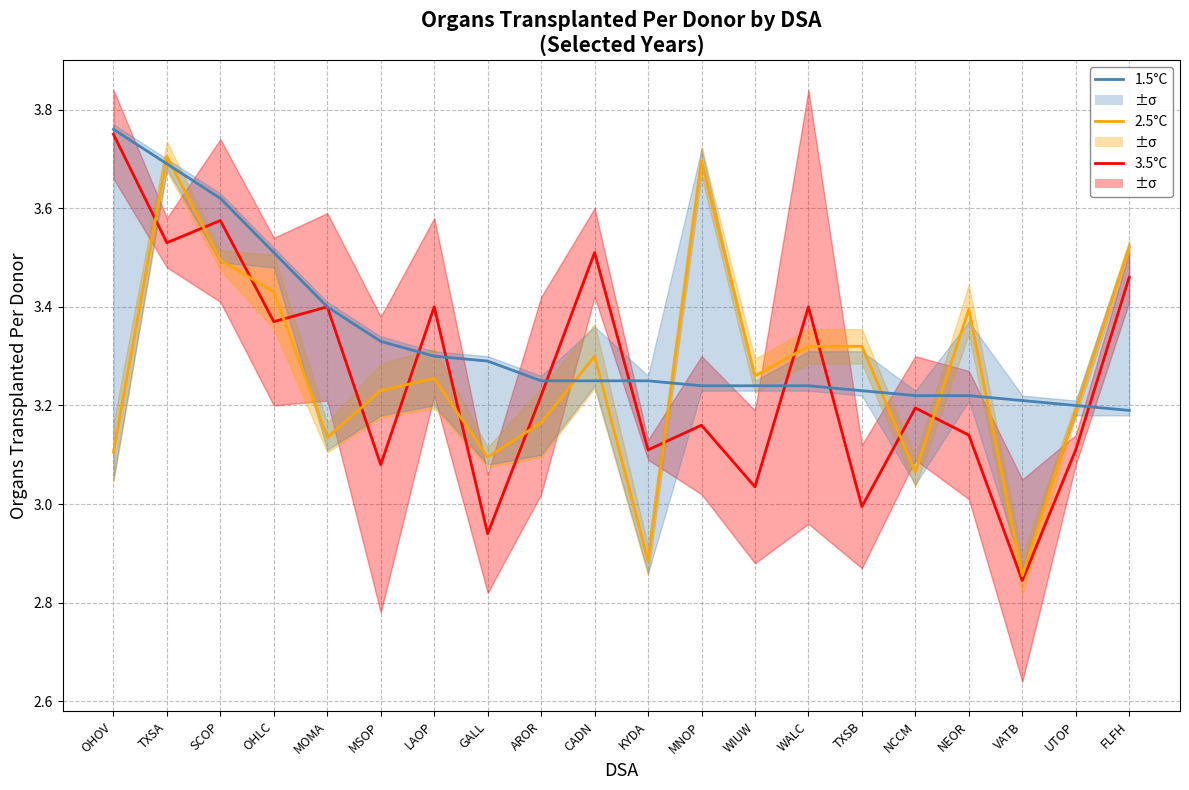

Does the chart have visible grid lines?

Yes